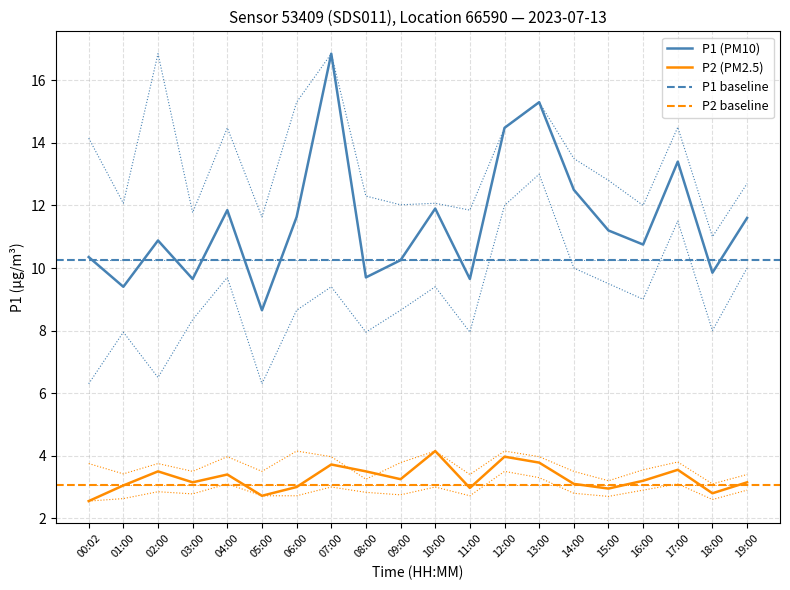

Which series has the largest total across all categories?

P1